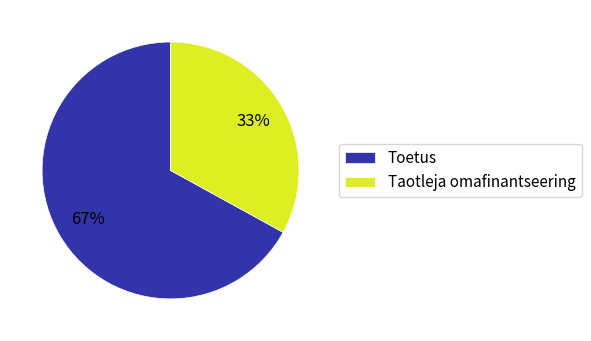

To the nearest percent, what portion does Taotleja omafinantseering represent?

33%